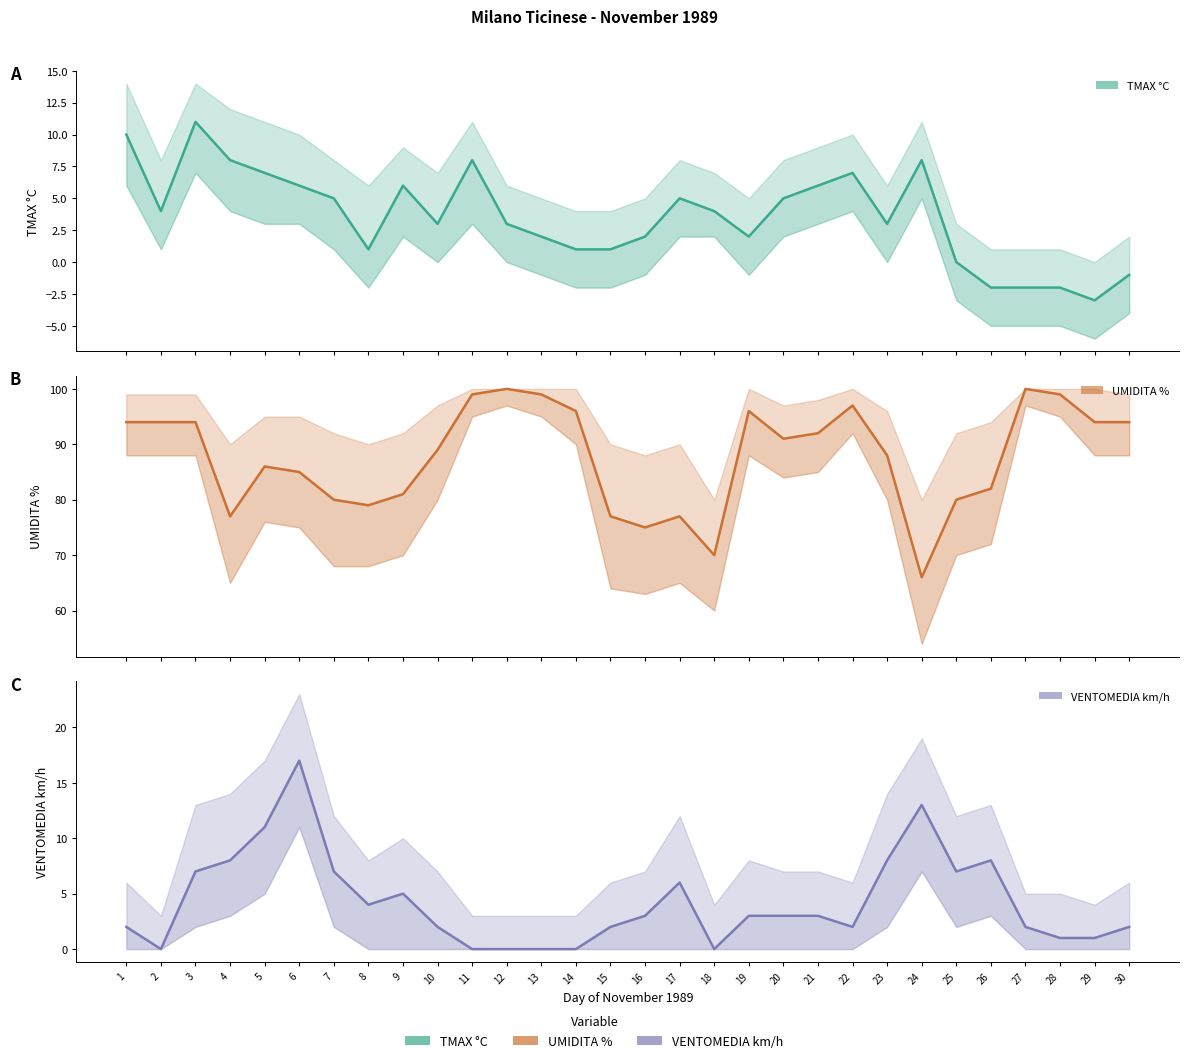

True or false: VENTOMEDIA km/h has more than 2 interior local peaks.

True